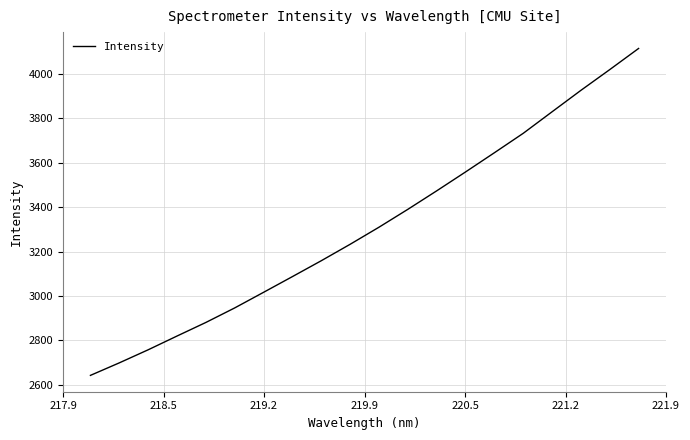

What is the minimum value shown in the chart?

2641.9